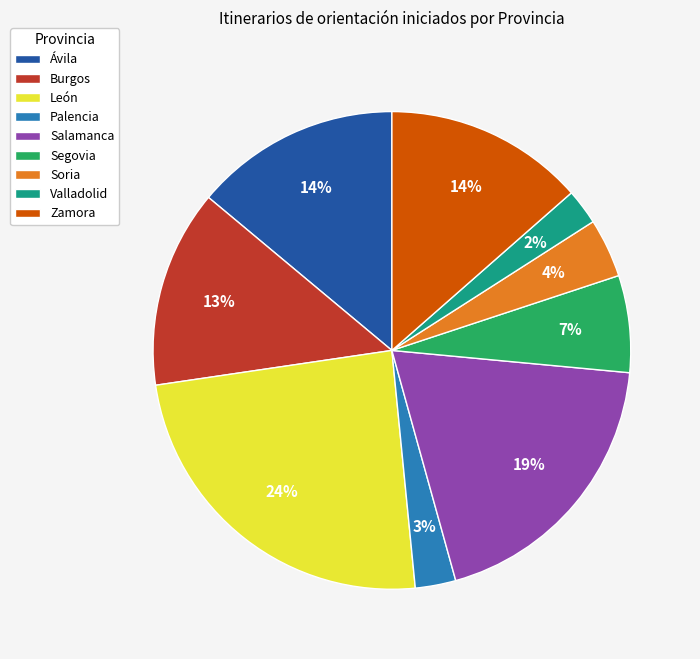

To the nearest percent, what is the difference between the largest and smallest slice percentages?

22%